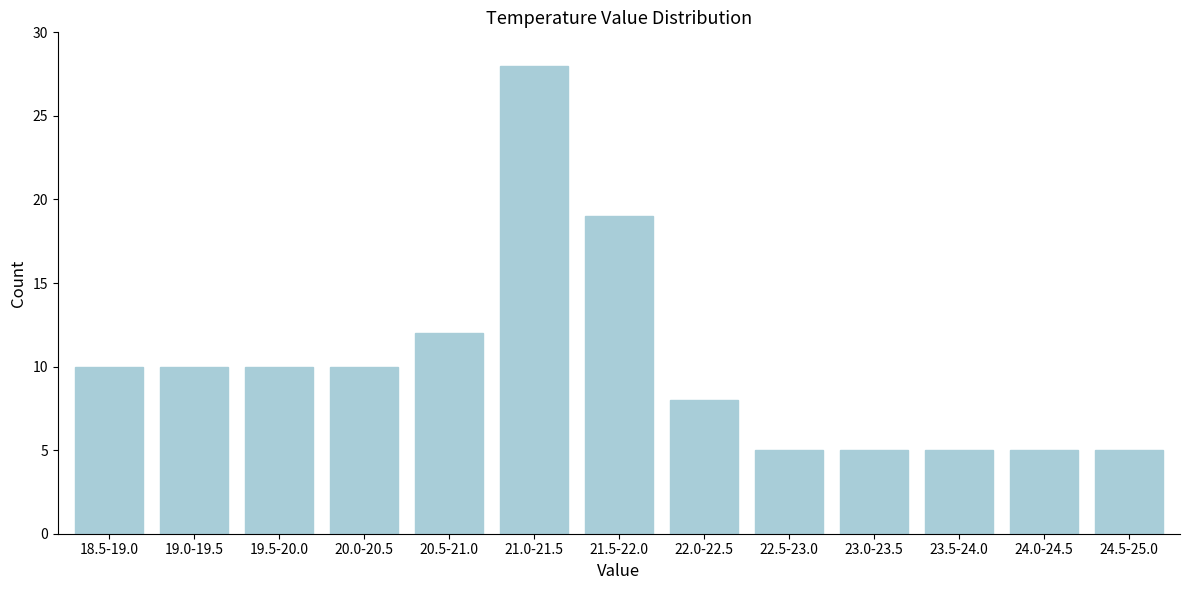

Reading left to right, list all the values displayed in this chart.

10	10	10	10	12	28	19	8	5	5	5	5	5